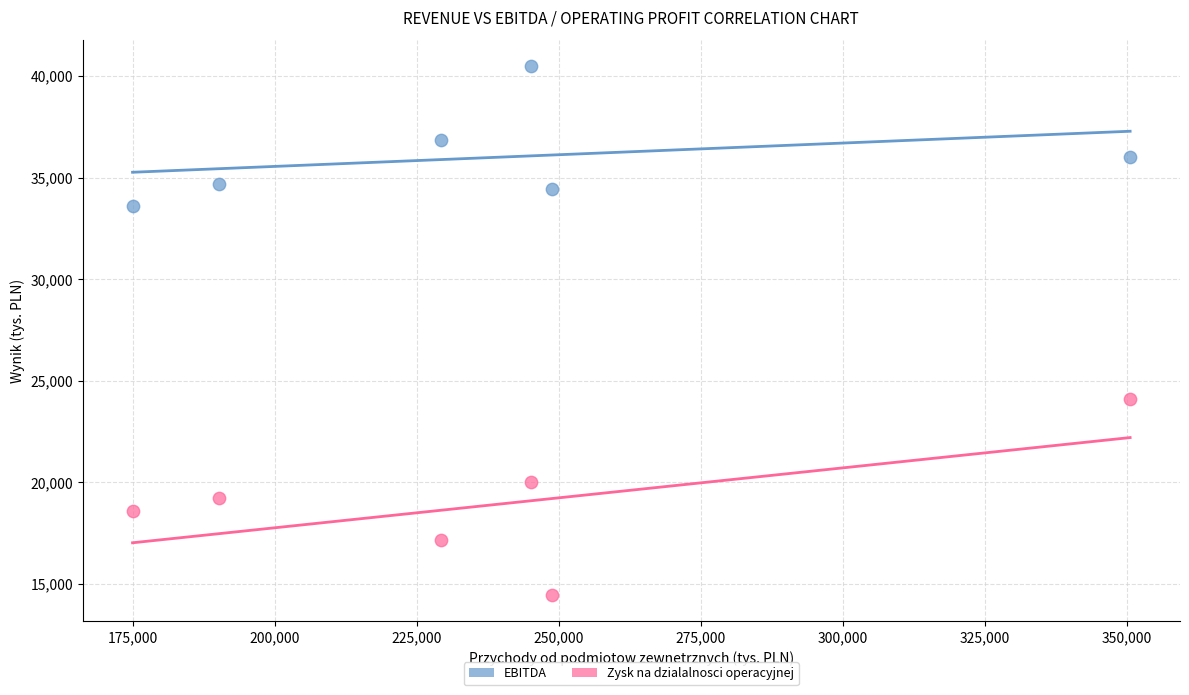

Across all data points, what is the average Y value?

27473